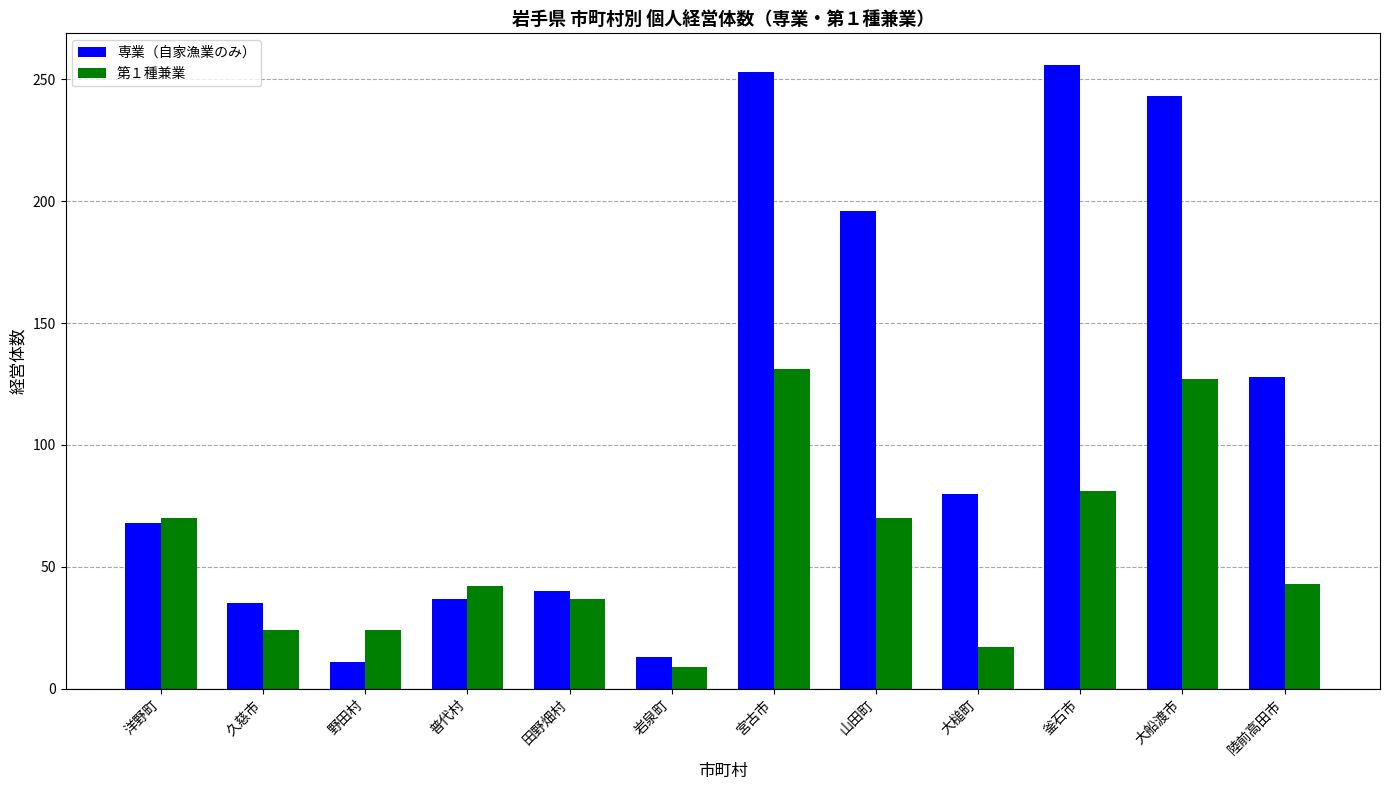

Which series has the widest spread of values?

専業（自家漁業のみ）